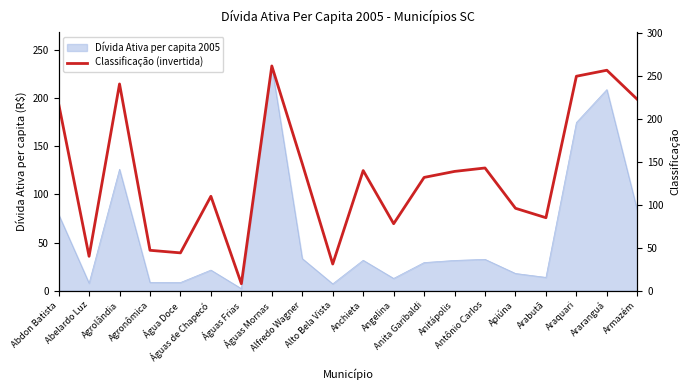

Reading right to left, list all the values displayed in this chart.

223	257	250	85	96	143	139	132	78	140	31	148	262	8	110	44	47	241	40	218